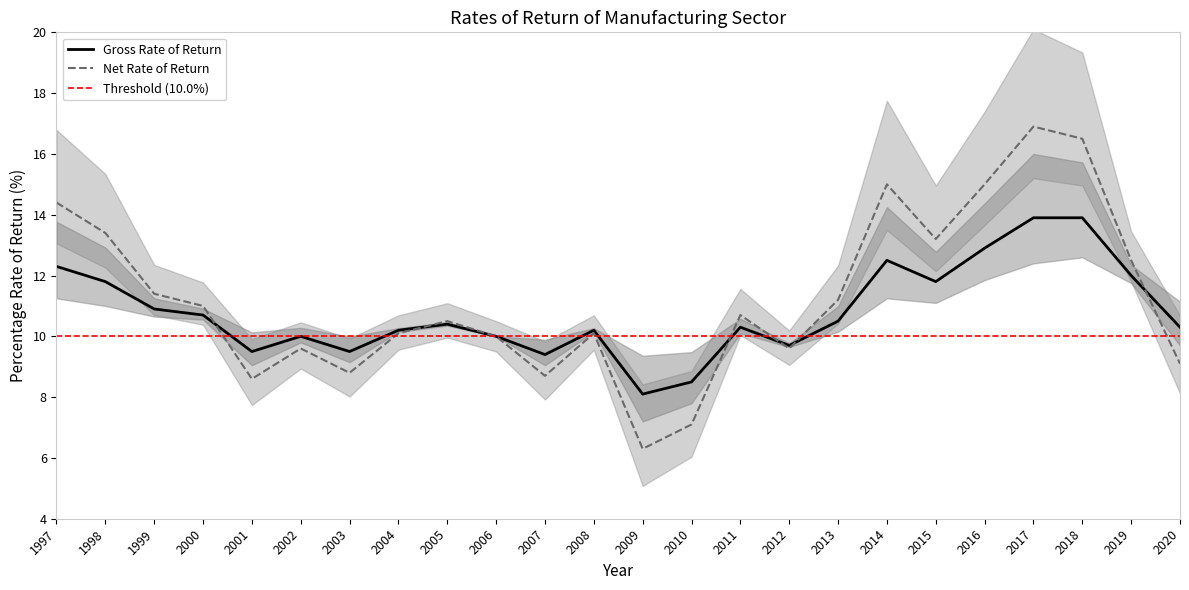

The Net Rate of Return series shows 12.7 at 2012. True or false?

False